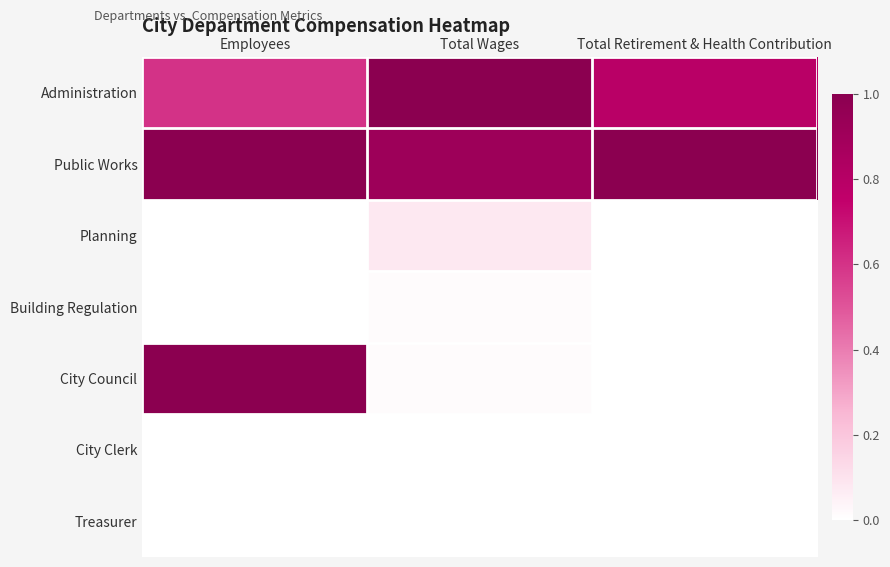

Reading left to right, transcribe all the data shown in this chart.

Administration: Employees=0.6	Total Wages=1.0	Total Retirement & Health Contribution=0.8
Public Works: Employees=1.0	Total Wages=0.9	Total Retirement & Health Contribution=1.0
Planning: Employees=0.0	Total Wages=0.1	Total Retirement & Health Contribution=0.0
Building Regulation: Employees=0.0	Total Wages=0.0	Total Retirement & Health Contribution=0.0
City Council: Employees=1.0	Total Wages=0.0	Total Retirement & Health Contribution=0.0
City Clerk: Employees=0.0	Total Wages=0.0	Total Retirement & Health Contribution=0.0
Treasurer: Employees=0.0	Total Wages=0.0	Total Retirement & Health Contribution=0.0